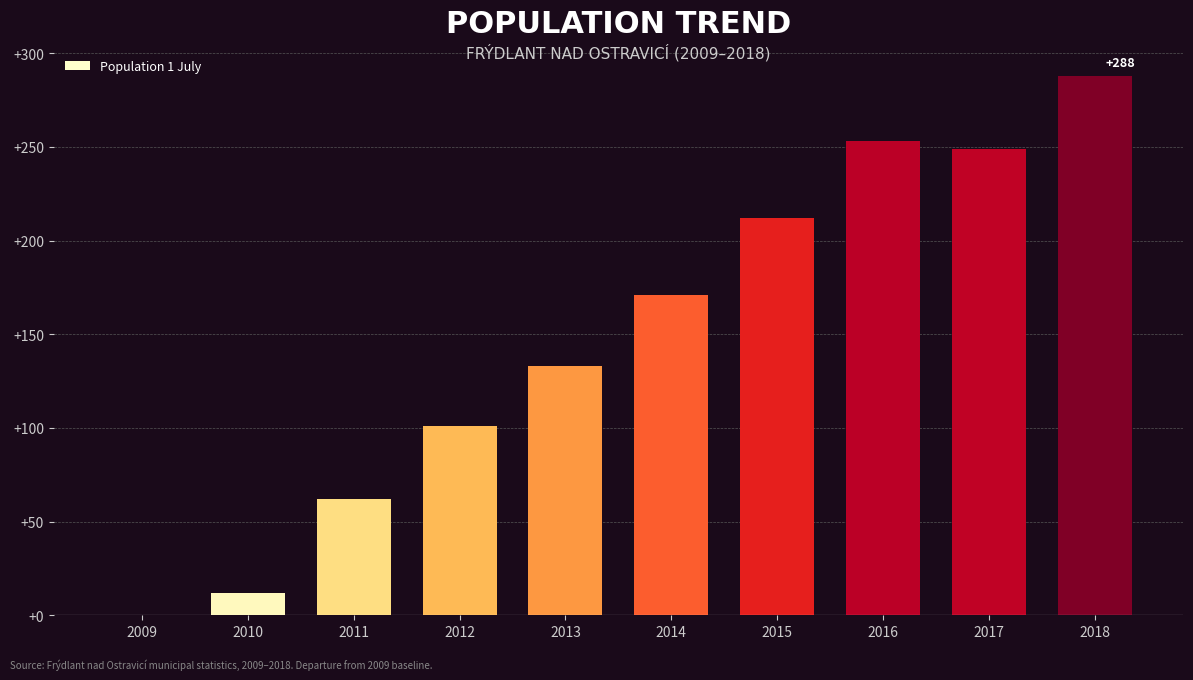

Reading left to right, extract all data points from this chart.

2009=0	2010=12	2011=62	2012=101	2013=133	2014=171	2015=212	2016=253	2017=249	2018=288